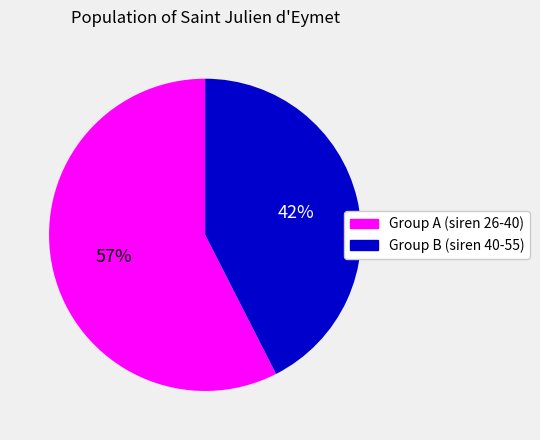

To the nearest percent, what is the average slice percentage?

50%